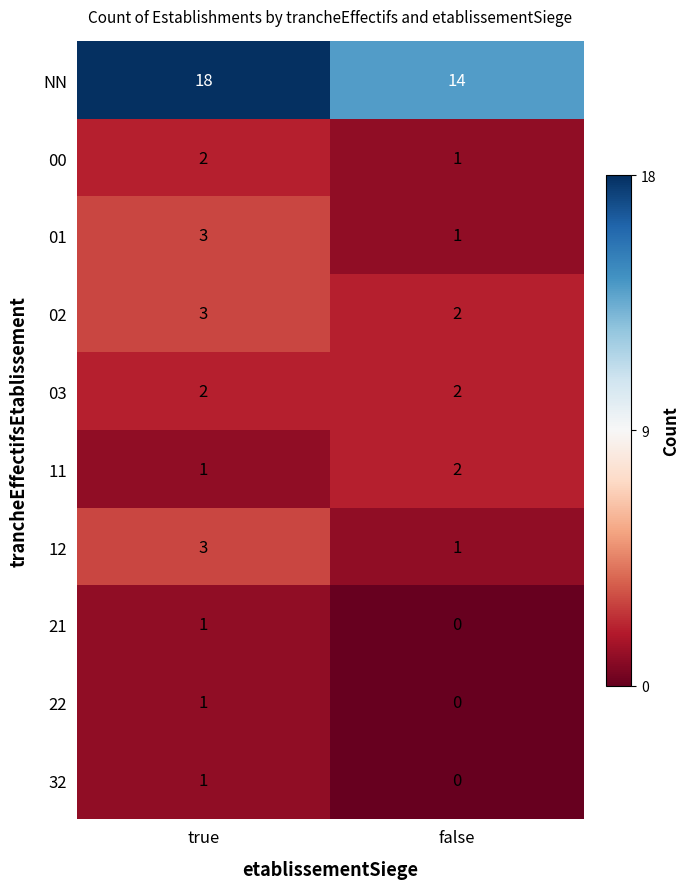

Which category has the lowest value in the 32 series?

false